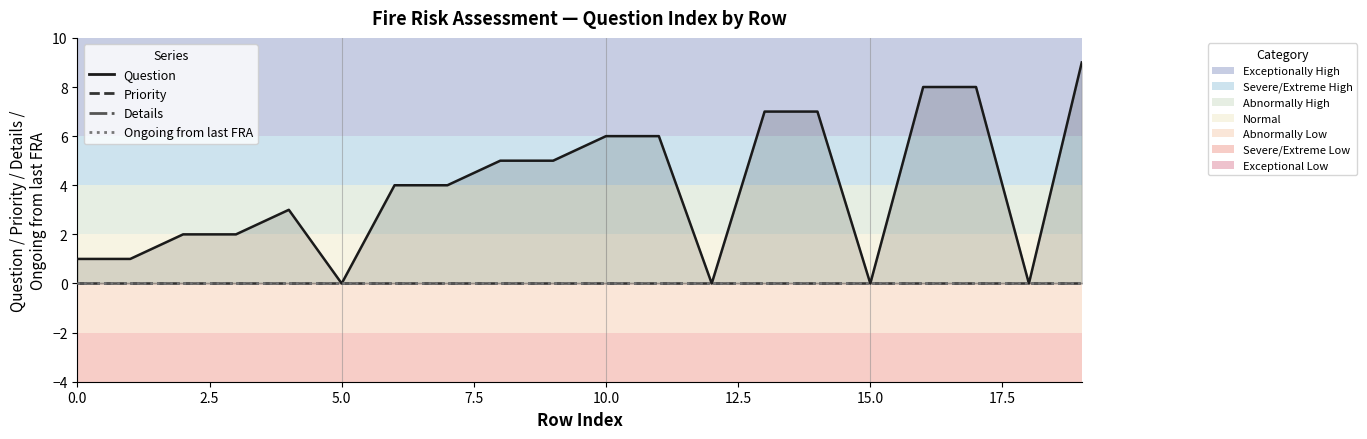

Rank the series by their maximum value, from lowest to highest.

Priority, Details, Ongoing from last FRA, Question